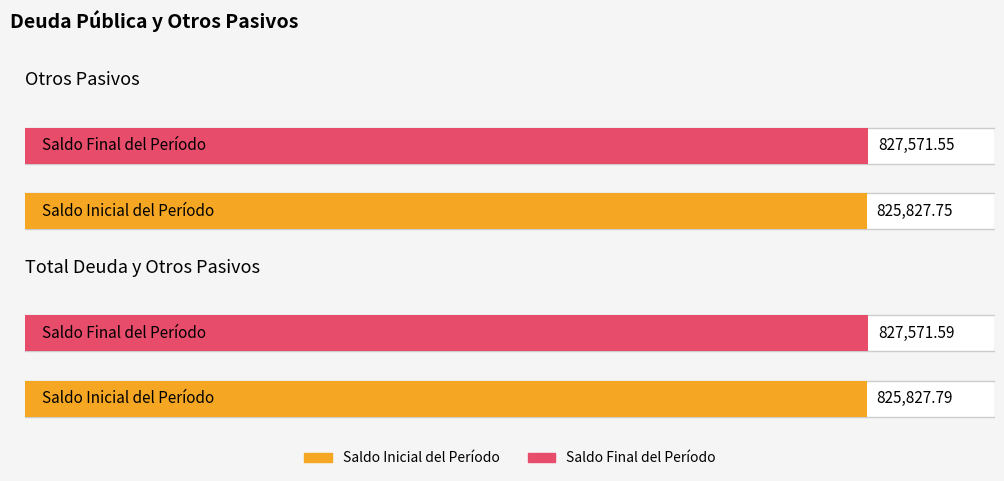

How many bars are there in each group?

2